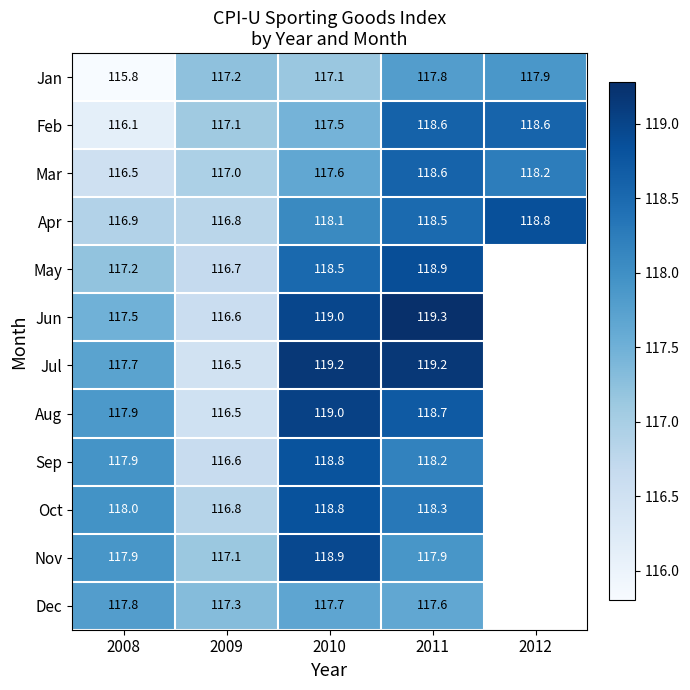

Is the value of Oct at 2011 greater than the value of Mar at 2009?

Yes